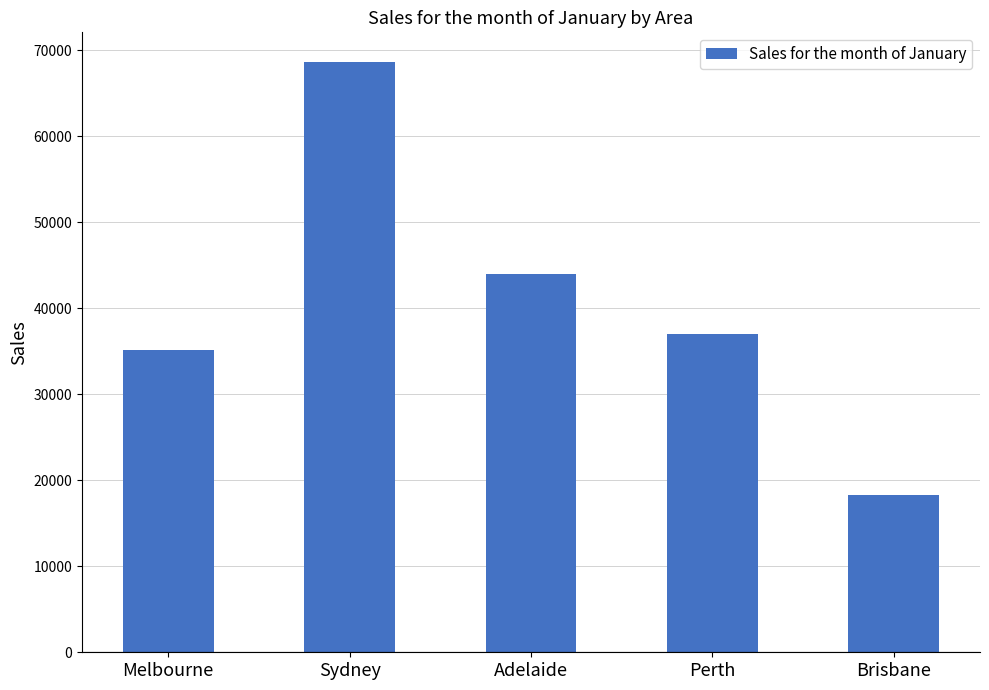

The value at Adelaide is 43946.0. True or false?

True